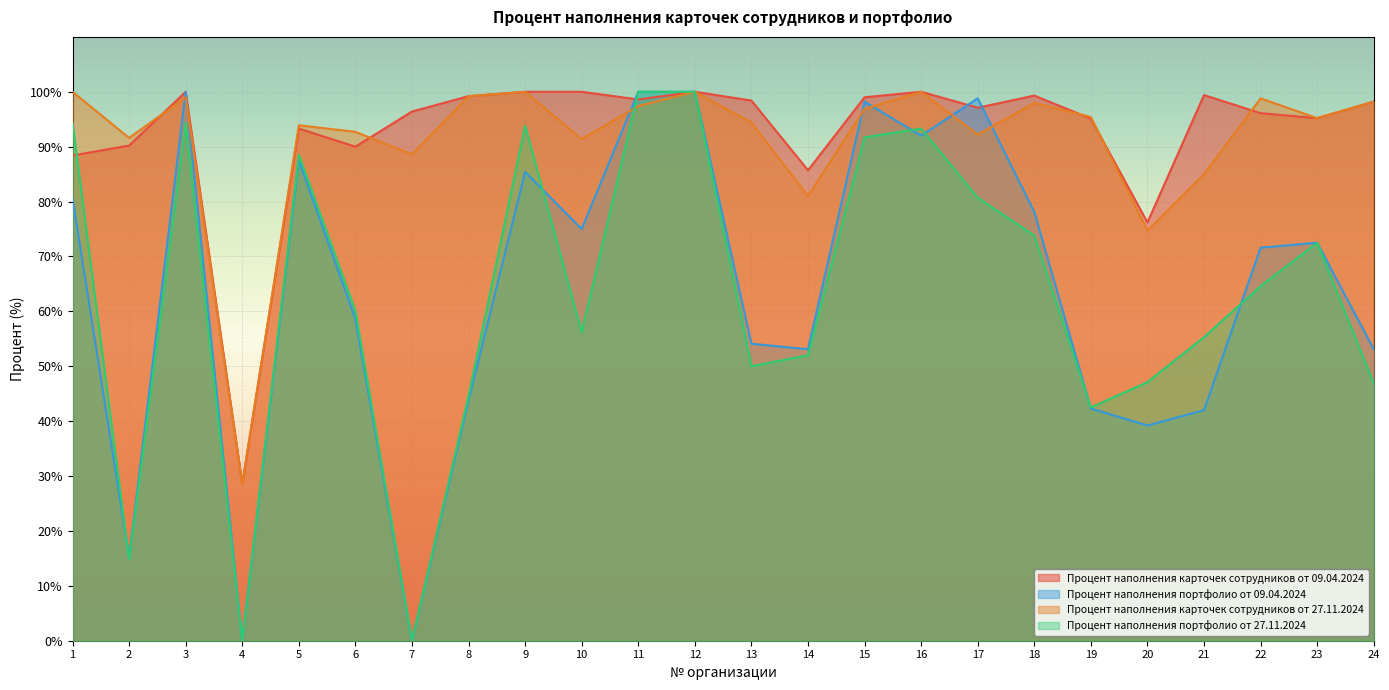

Where does the Процент наполнения портфолио от 09.04.2024 series first go above 72?

1